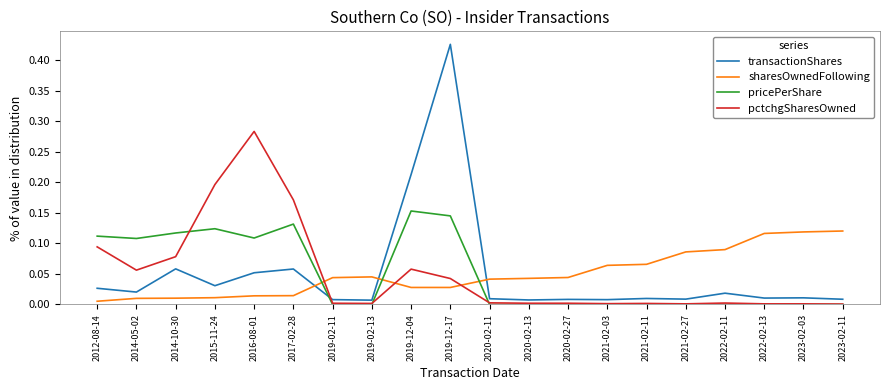

What position from the right is 2014-05-02?

19